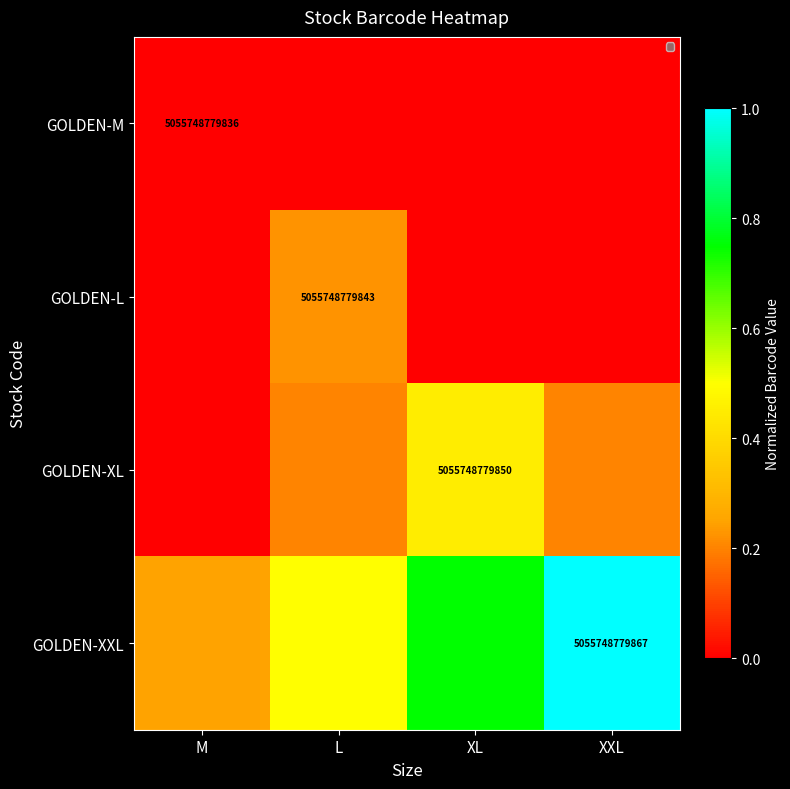

What is the total value across all series at XXL?

1.2